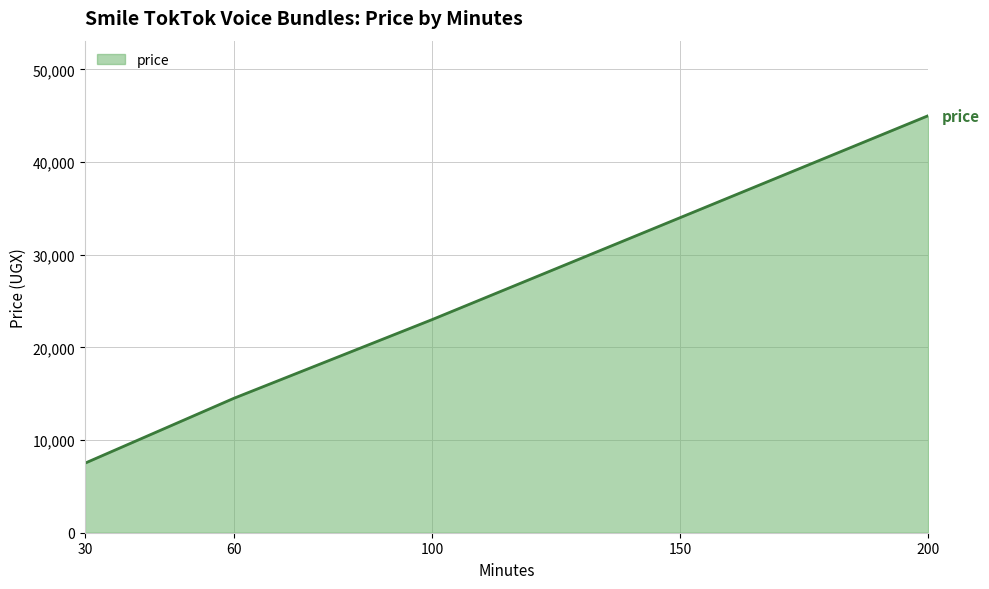

What is the minimum value shown in the chart?

7500